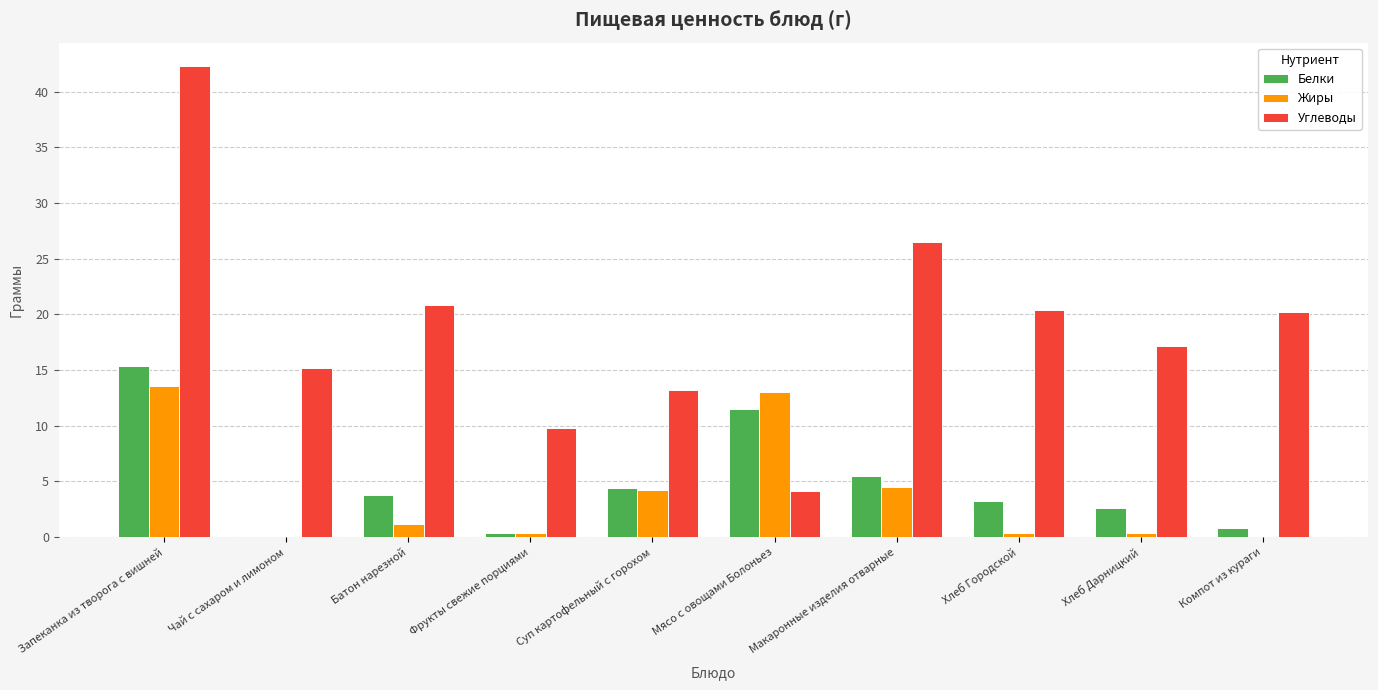

What is the sum of the Жиры values at Хлеб Городской and Фрукты свежие порциями?

0.8